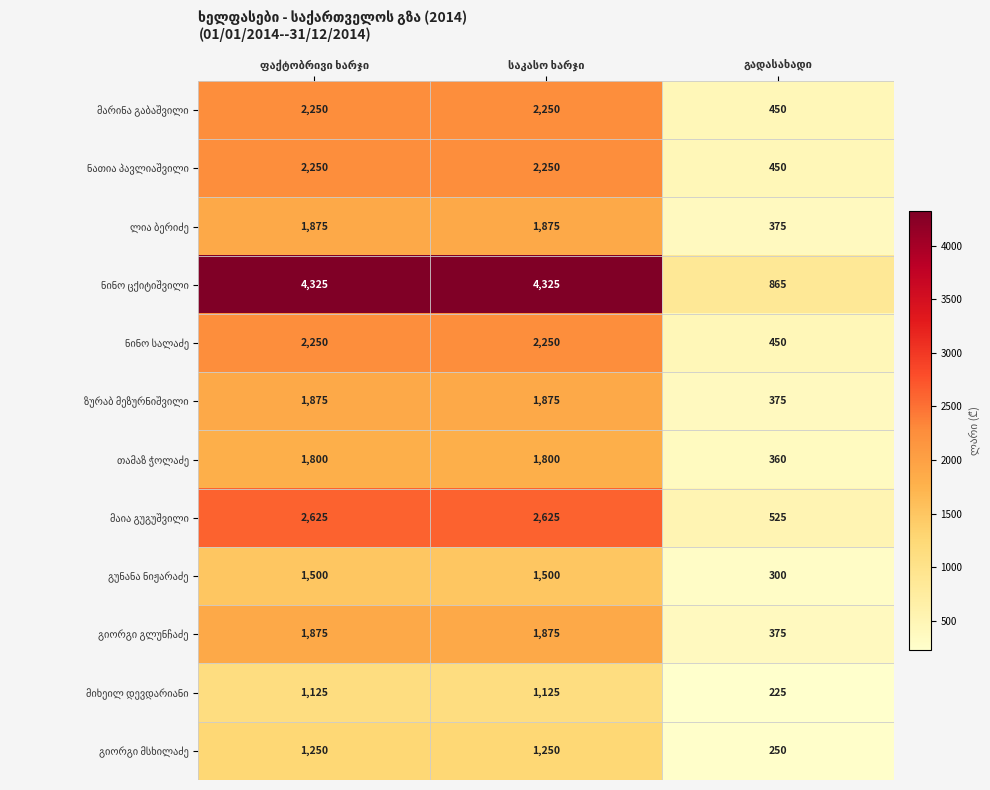

What is the minimum value shown in the chart?

225